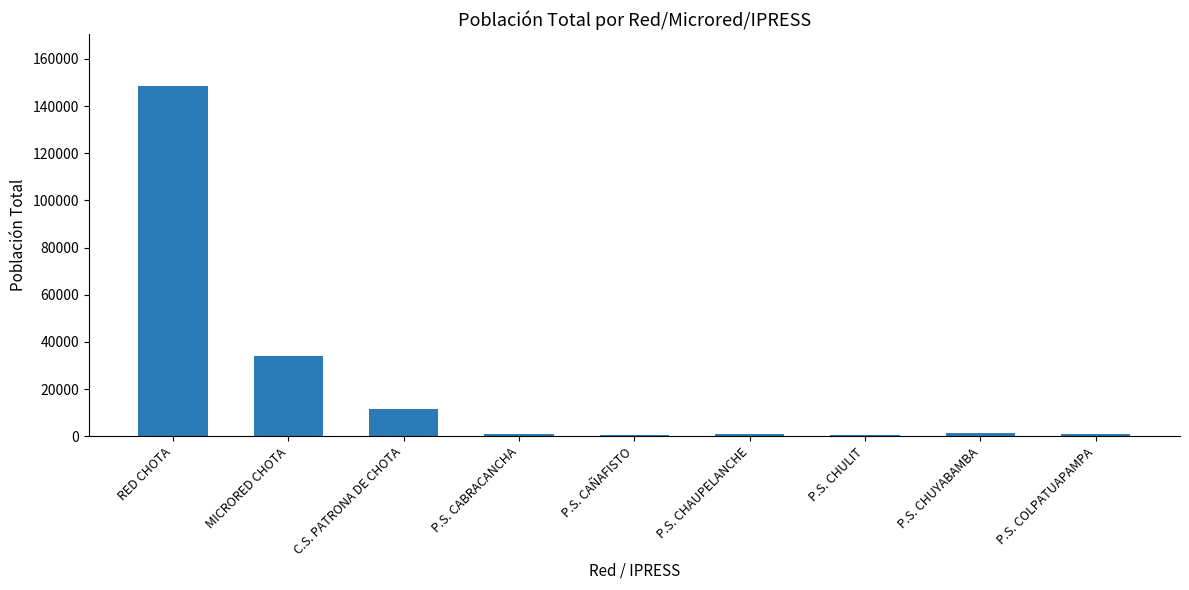

Which label corresponds to the largest value in the chart?

RED CHOTA